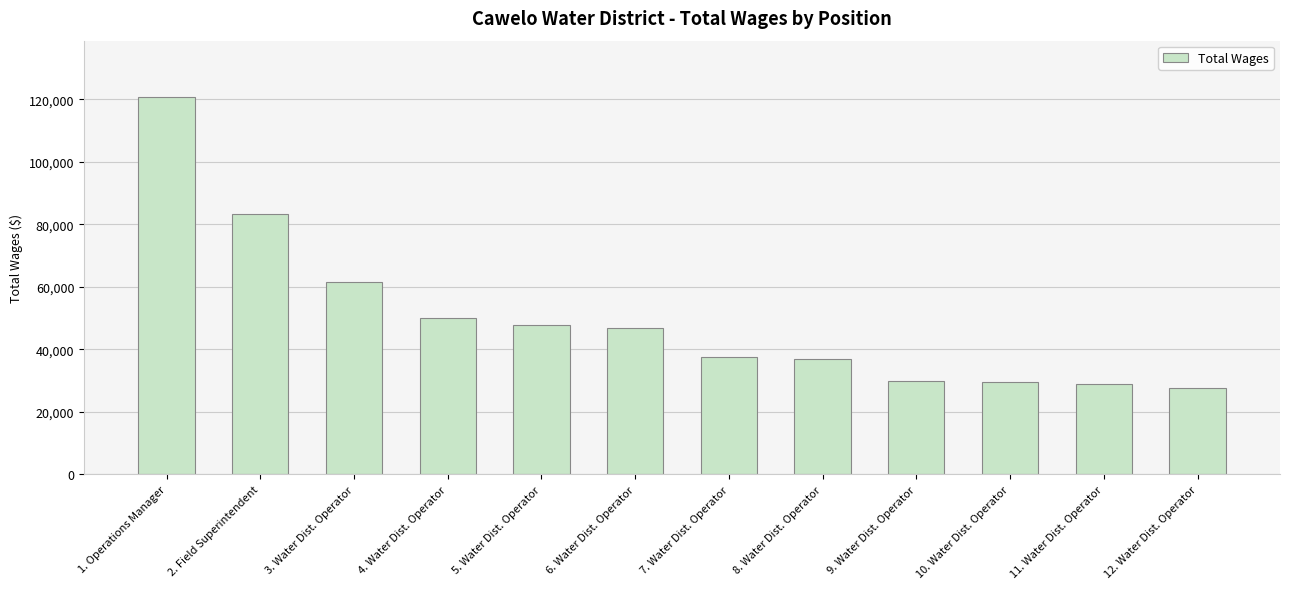

Approximately how many times larger is the value at 7. Water Dist. Operator compared to 2. Field Superintendent?

0.4